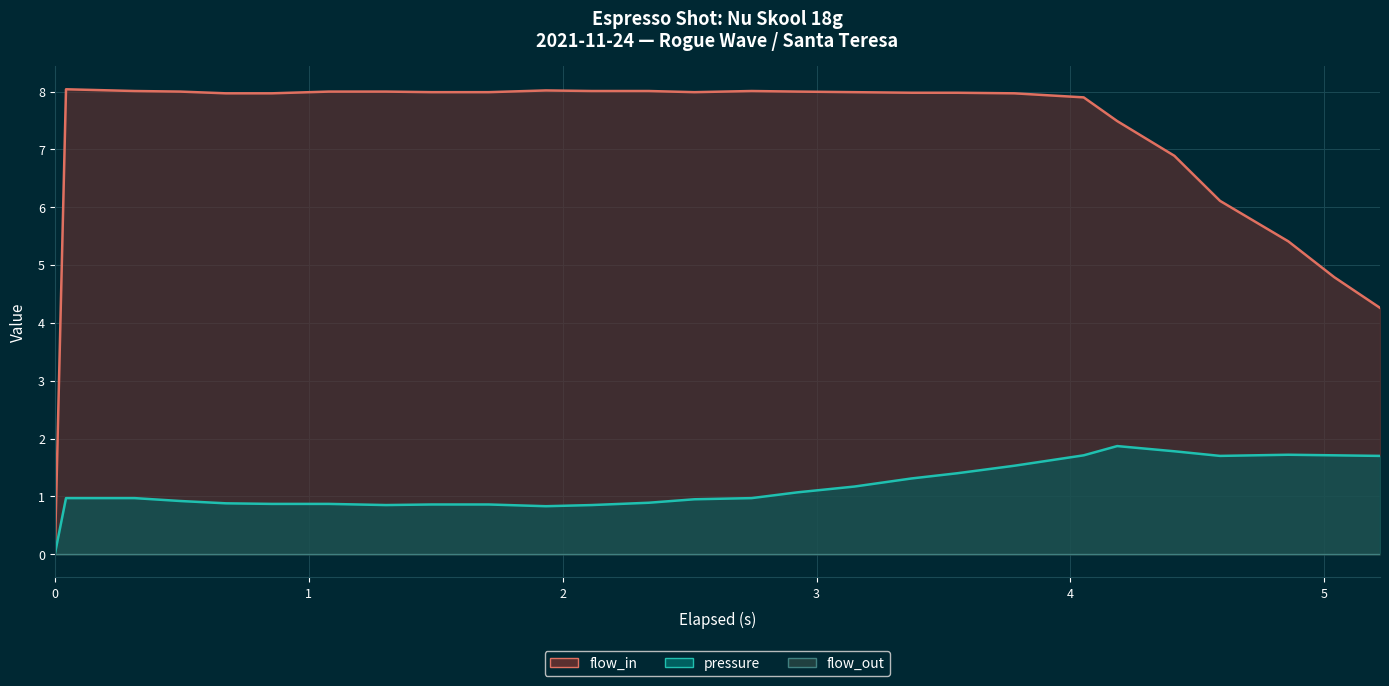

Reading left to right, list all the values displayed in this chart.

flow_in: 0.0	8.0	8.0	8.0	8.0	8.0	8.0	8.0	8.0	8.0	8.0	8.0	8.0	8.0	8.0	8.0	8.0	8.0	8.0	8.0	7.9	7.5	6.9	6.1	5.4	4.8	4.3
pressure: 0.0	1.0	1.0	0.9	0.9	0.9	0.9	0.8	0.9	0.9	0.8	0.8	0.9	0.9	1.0	1.1	1.2	1.3	1.4	1.5	1.7	1.9	1.8	1.7	1.7	1.7	1.7
flow_out: 0.0	0.0	0.0	0.0	0.0	0.0	0.0	0.0	0.0	0.0	0.0	0.0	0.0	0.0	0.0	0.0	0.0	0.0	0.0	0.0	0.0	0.0	0.0	0.0	0.0	0.0	0.0